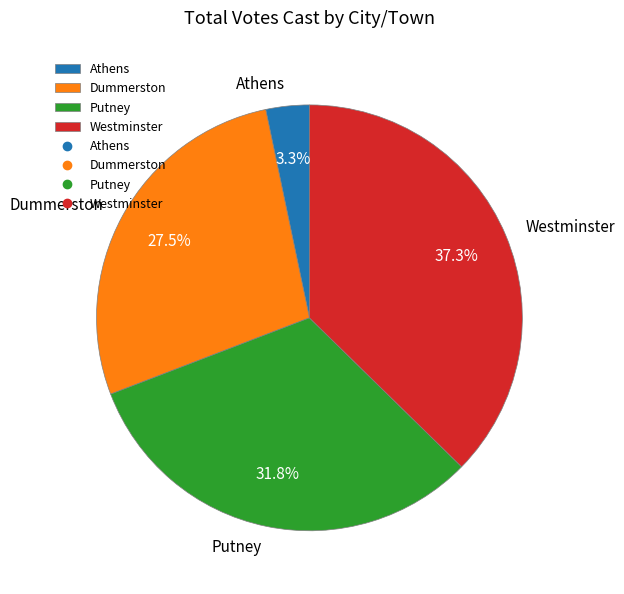

What is the smallest slice in the pie chart?

Athens